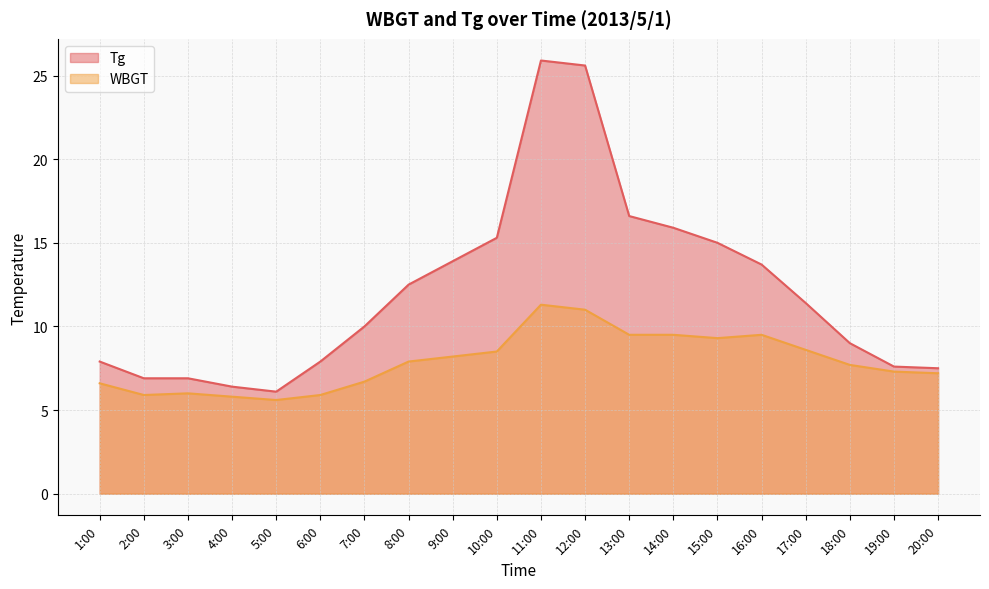

Which series has the largest range (max minus min)?

Tg